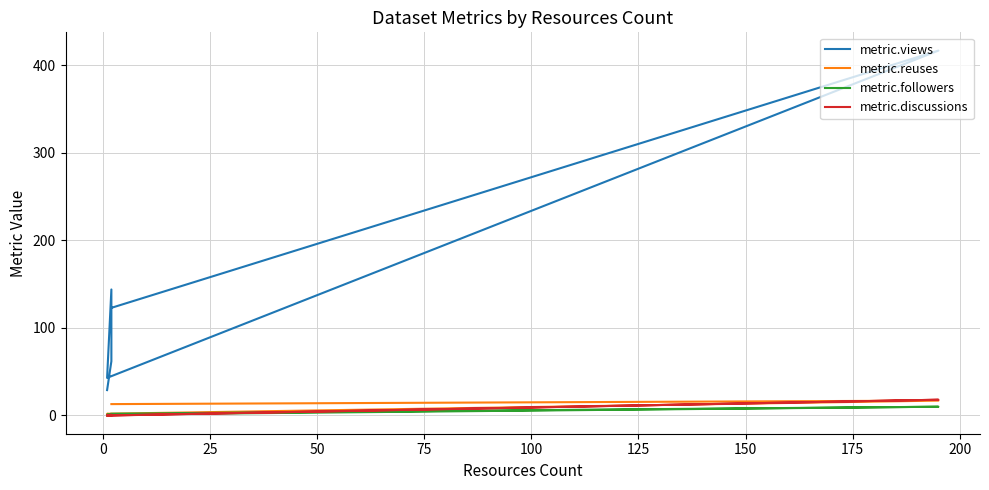

What are all the series names shown in the legend?

metric.views, metric.reuses, metric.followers, metric.discussions